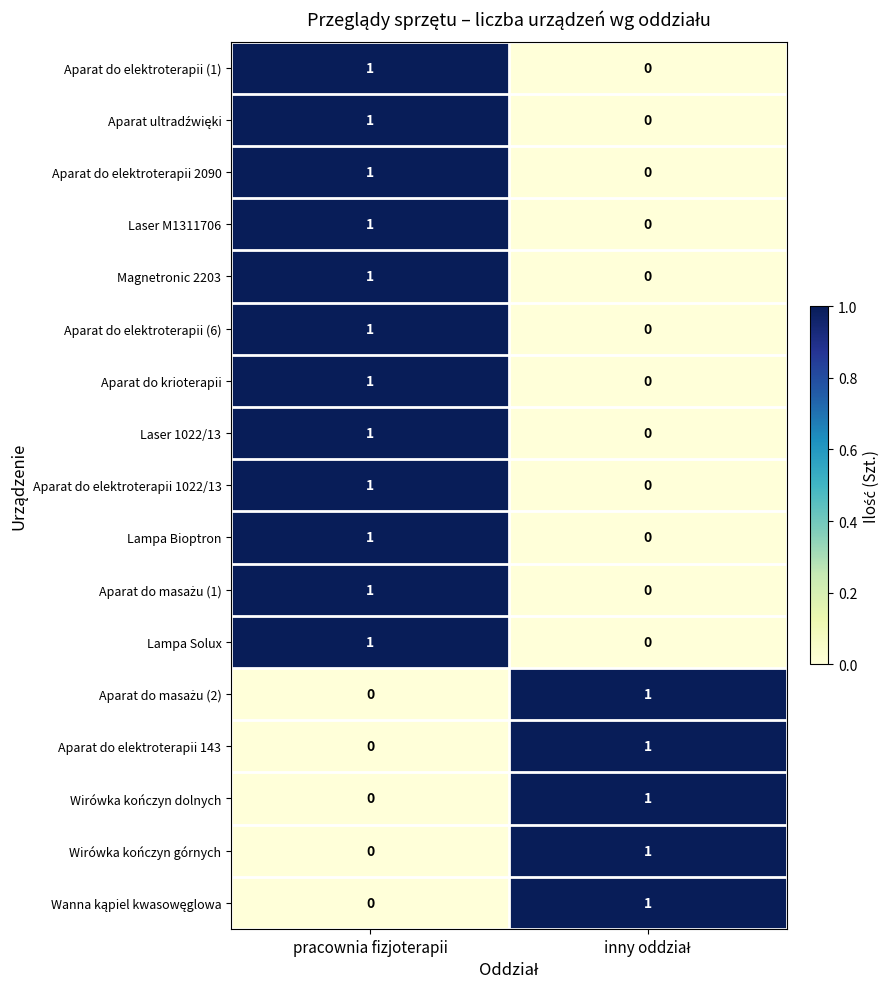

At which category is the sum across all series the highest?

pracownia fizjoterapii